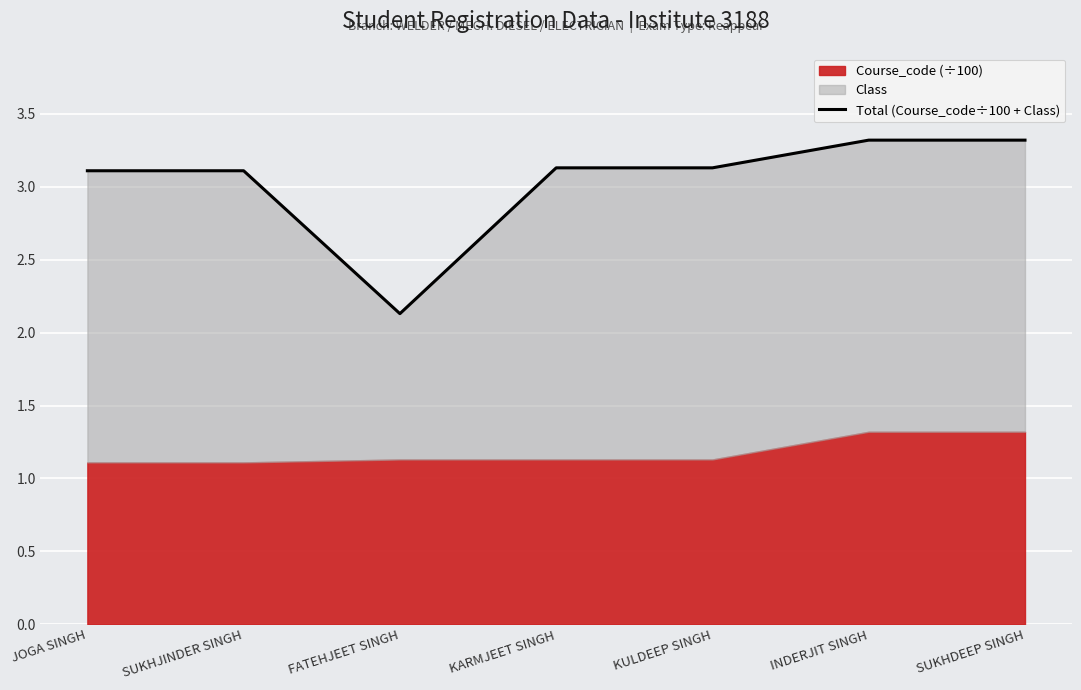

Does the chart display data point markers on the line(s)?

No